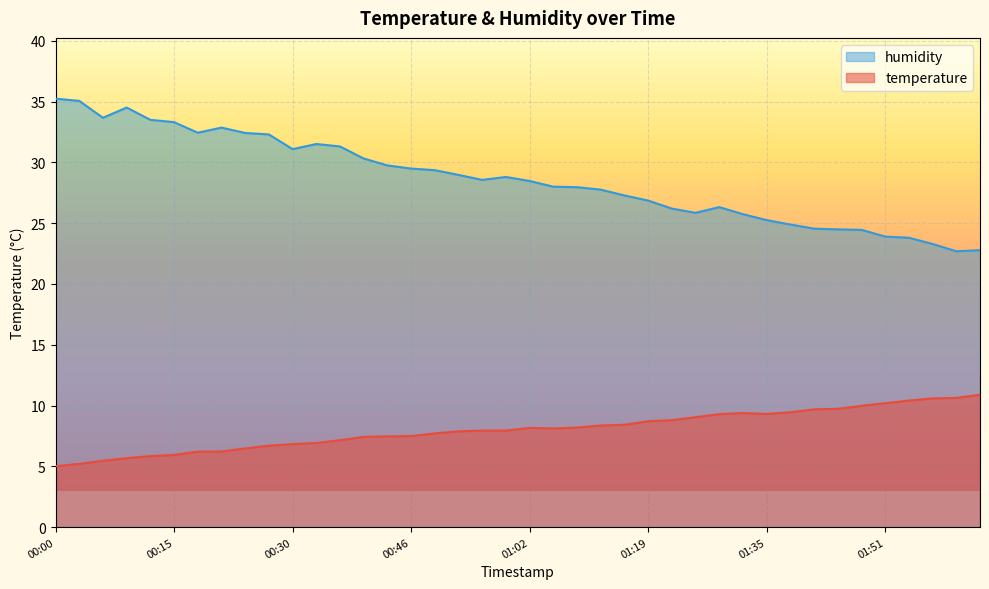

Where does the temperature series first go above 8?

01:02